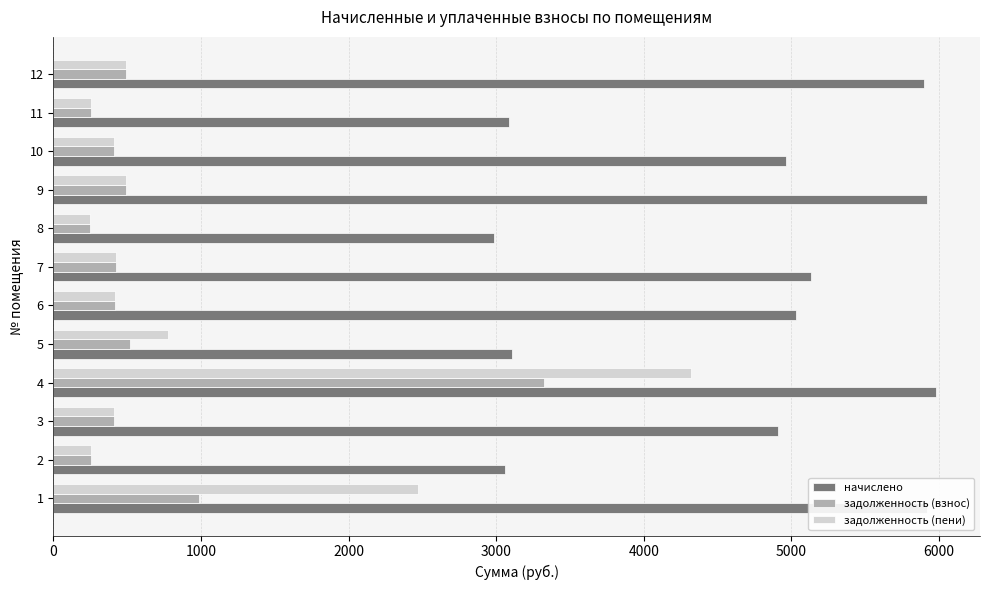

The value of задолженность (пени) at 11 is 445.7. True or false?

False